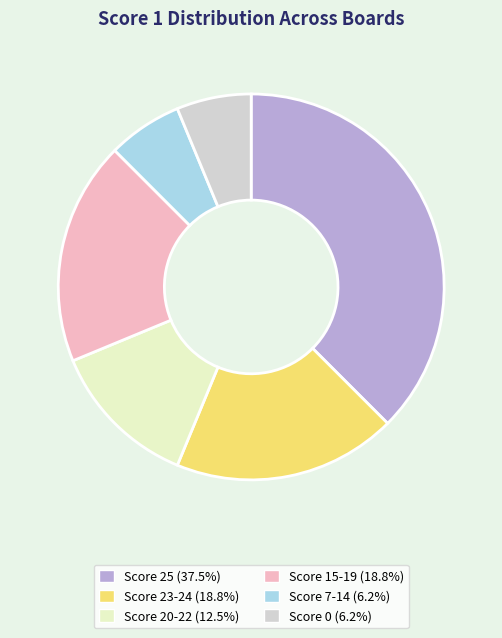

Does Score 20-22 represent more than half of the total?

No